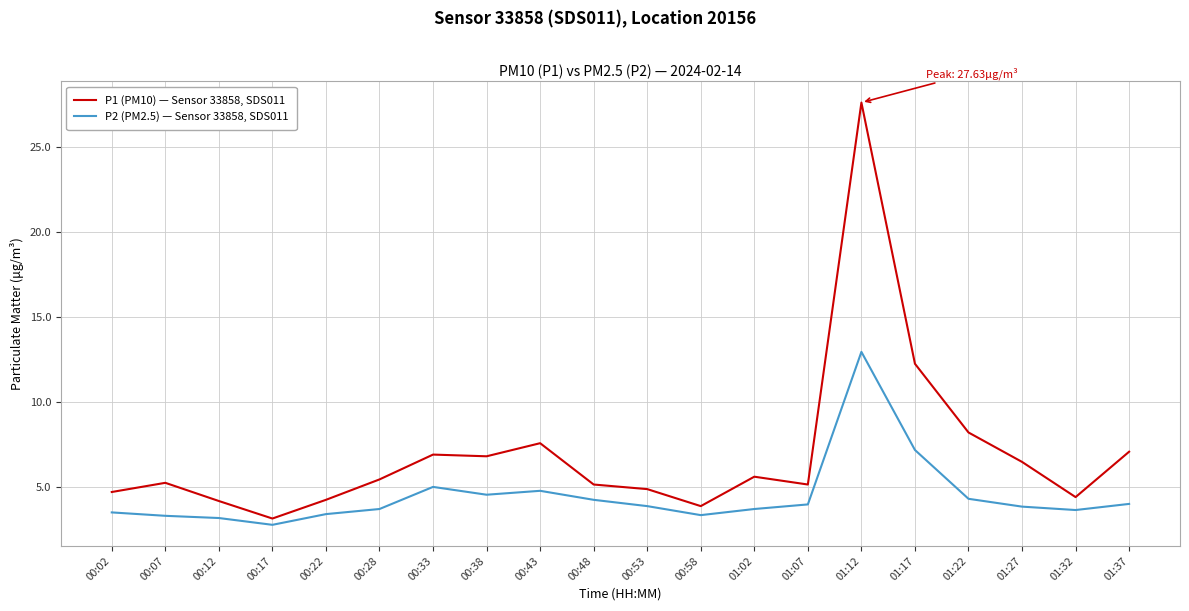

What is the total value across all series at 00:02?

8.3